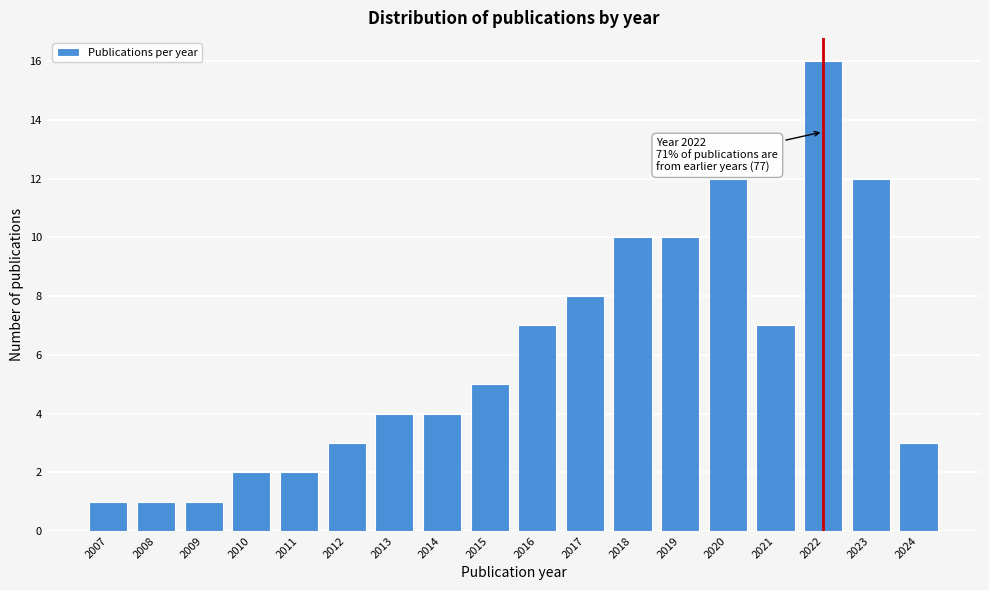

Reading left to right, transcribe all the data shown in this chart.

1	1	1	2	2	3	4	4	5	7	8	10	10	12	7	16	12	3